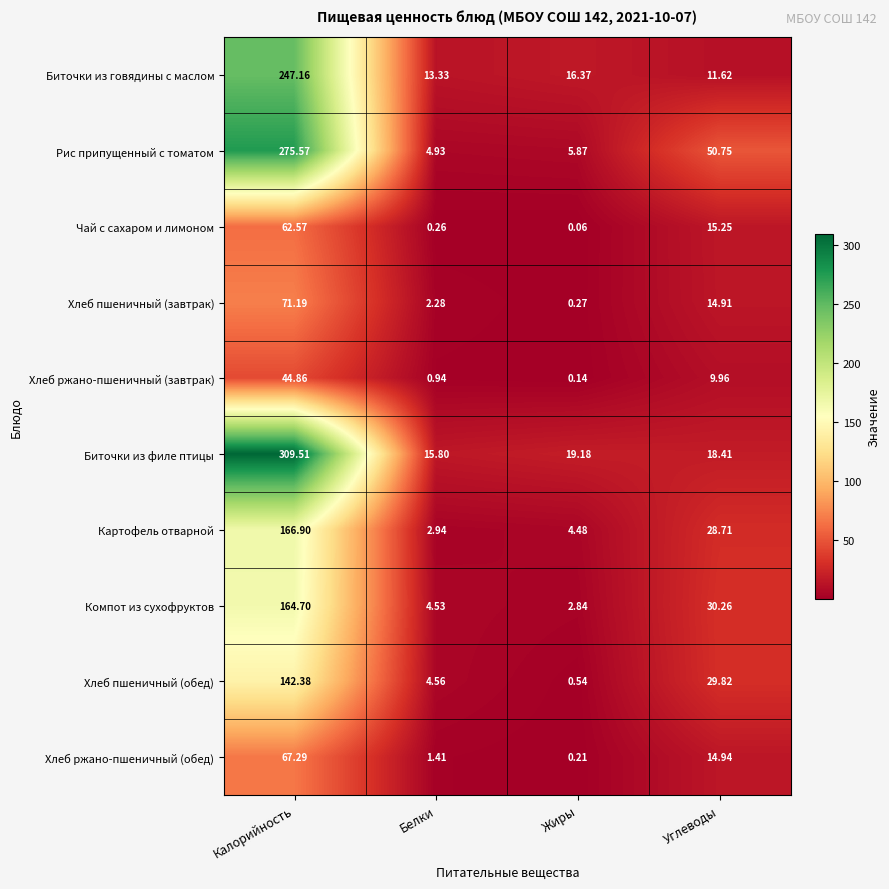

Which label corresponds to the largest value in the chart?

Калорийность